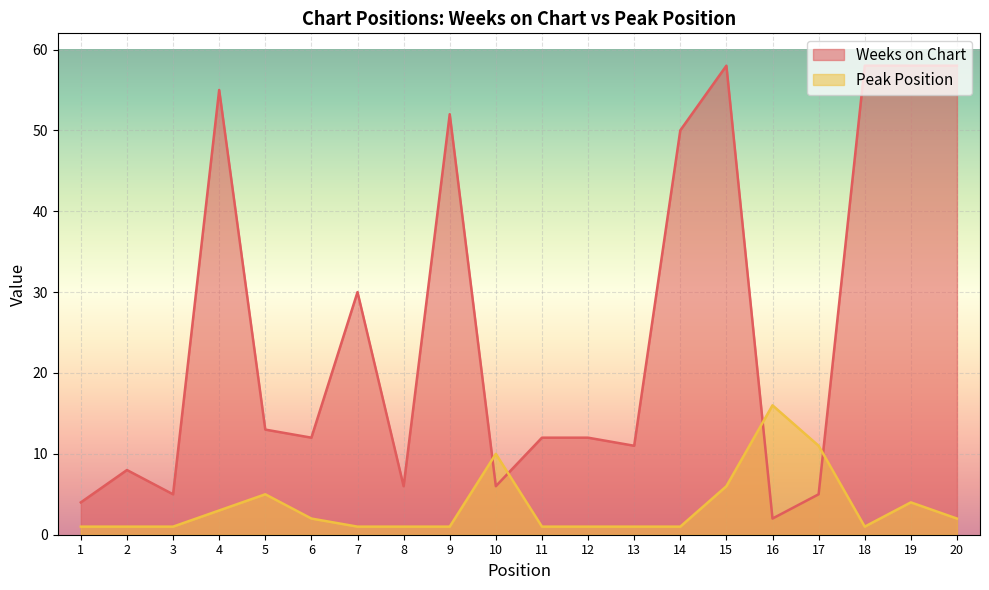

What are all the series names shown in the legend?

Weeks on Chart, Peak Position